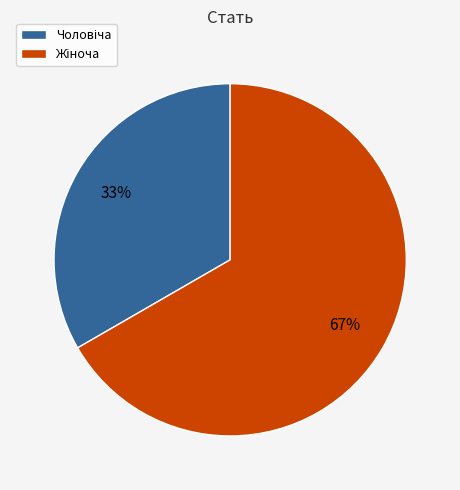

To the nearest percent, what is the average slice percentage?

50%